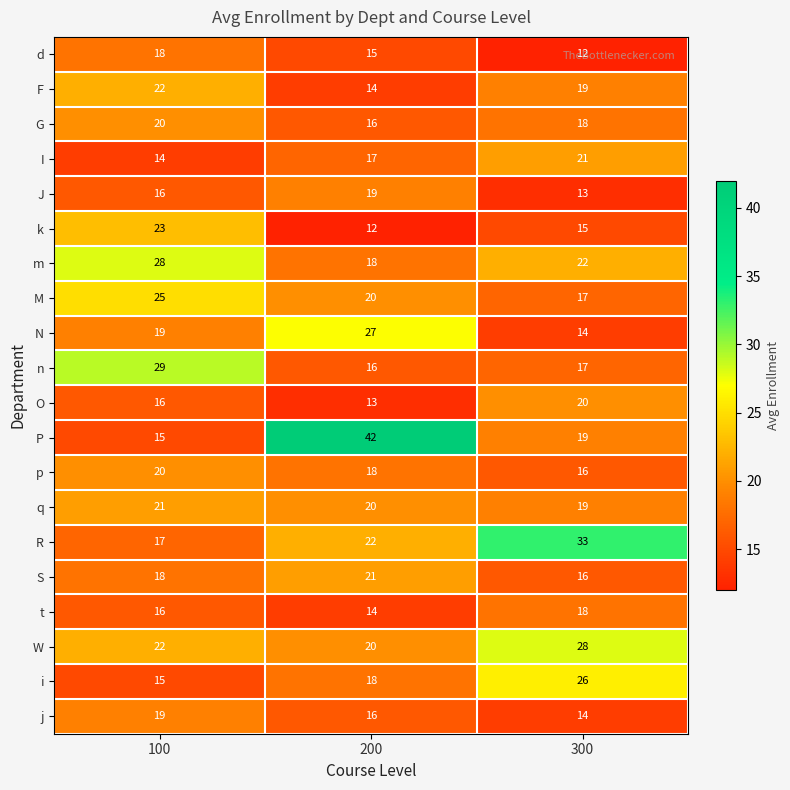

Rank the categories by O value from lowest to highest.

200, 100, 300